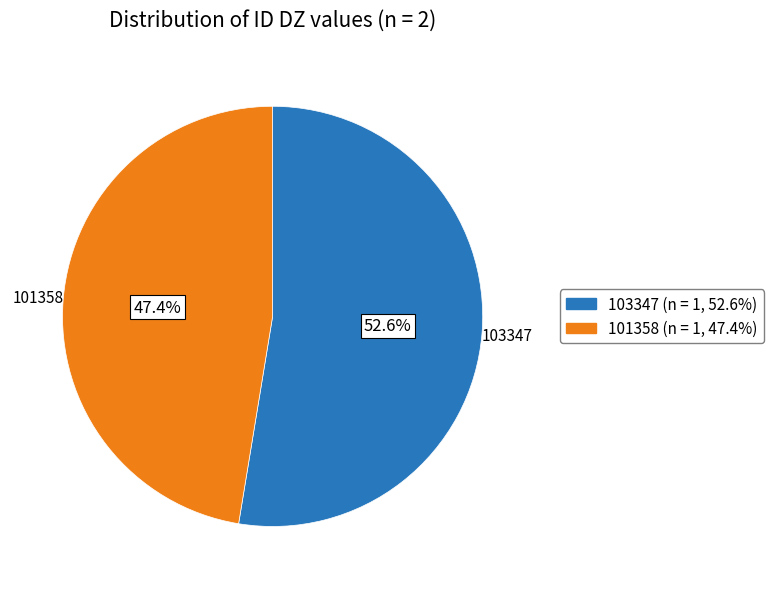

What percentage is the 101358 slice, to the nearest percent?

47%